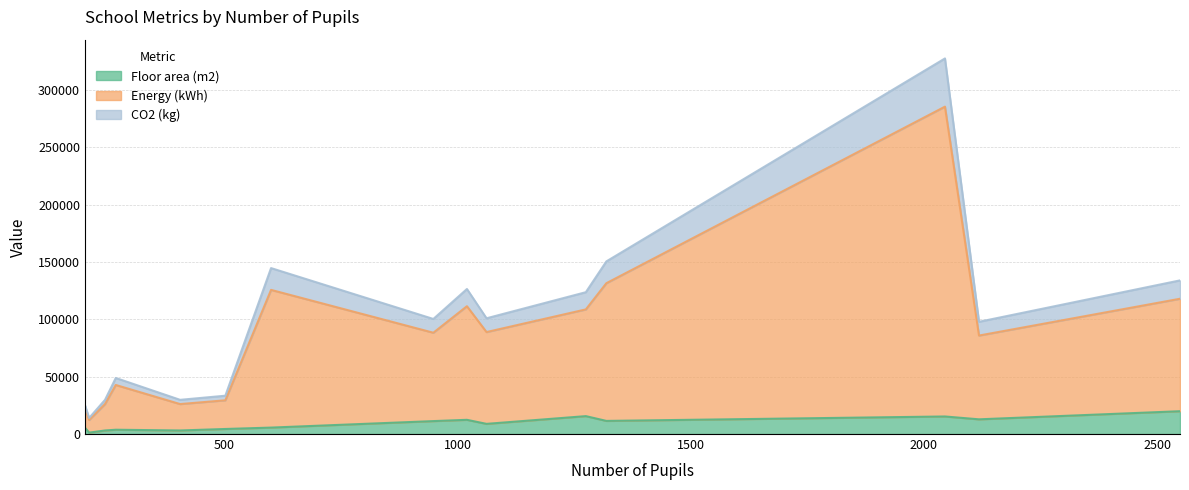

True or false: Energy (kWh) and CO2 (kg) cross at least once.

False